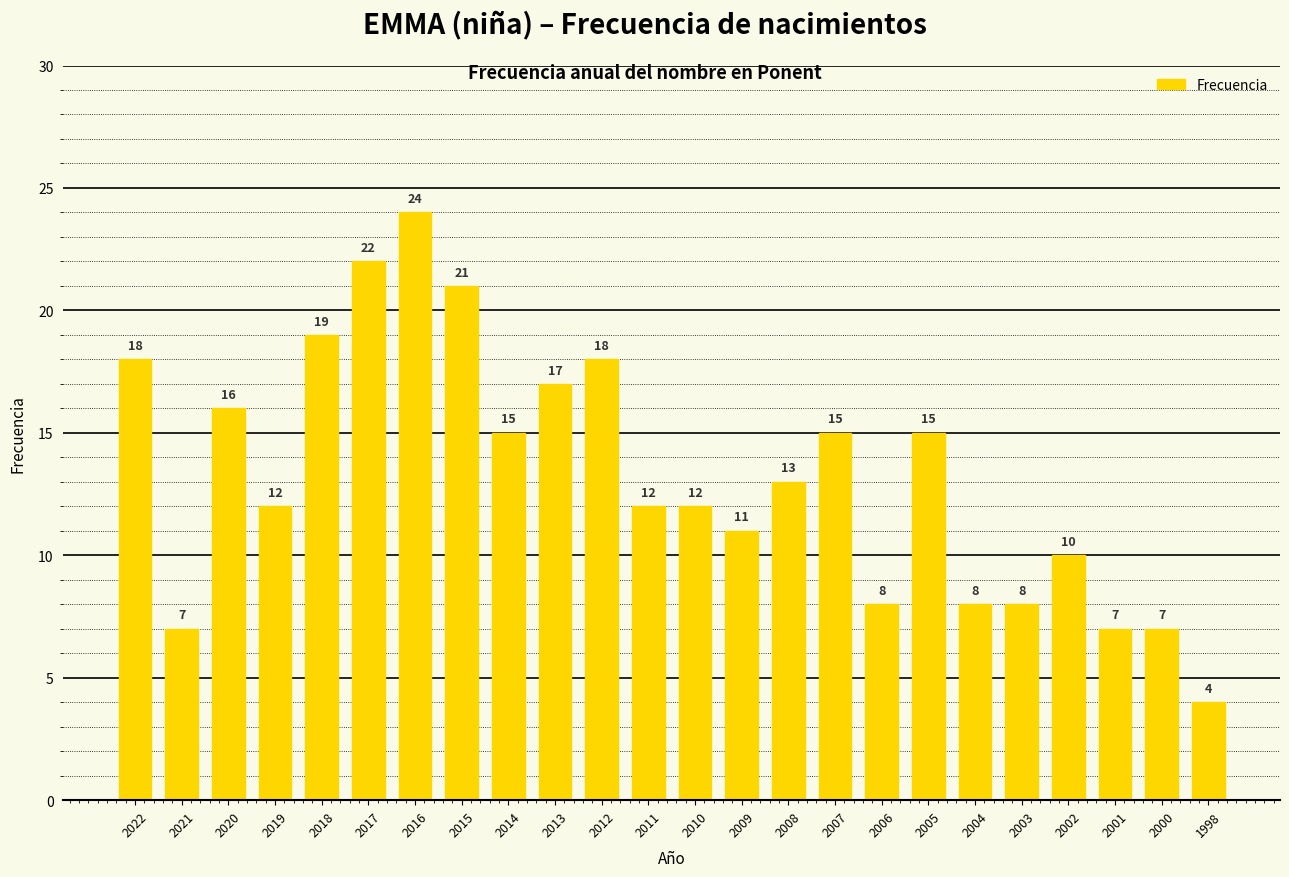

Reading left to right, what are all the values shown in this chart?

18	7	16	12	19	22	24	21	15	17	18	12	12	11	13	15	8	15	8	8	10	7	7	4